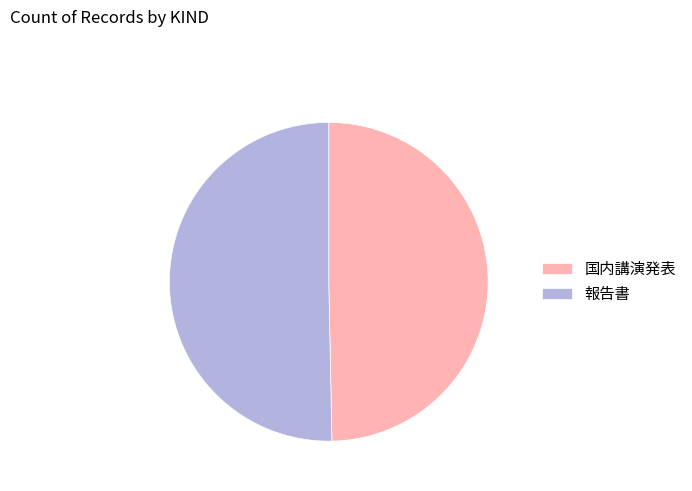

Combined, do 国内講演発表 and 報告書 account for over 50%?

Yes